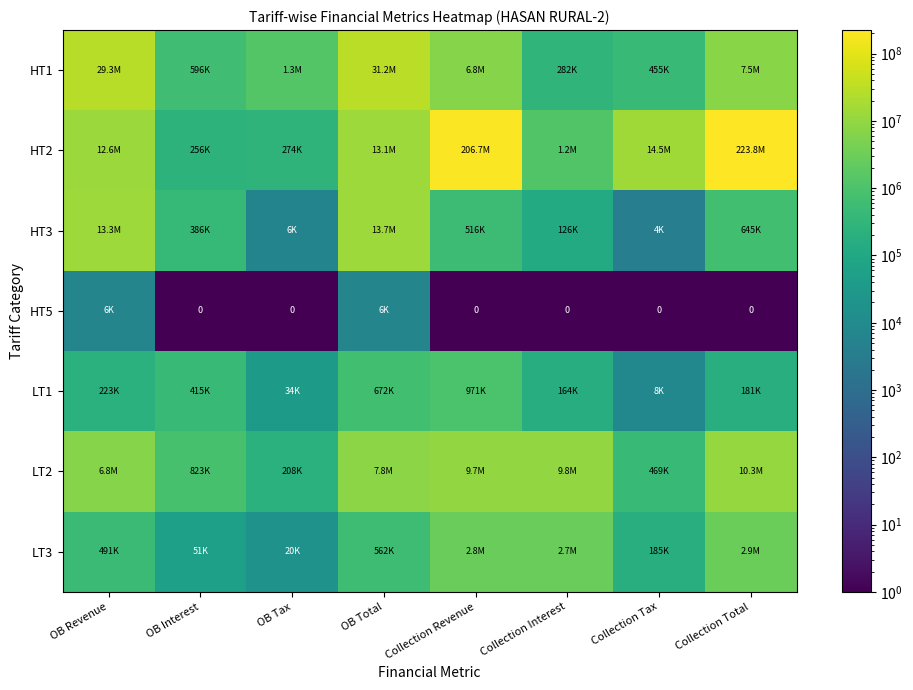

Is the value of LT1 at Collection Interest greater than the value of HT3 at Collection Interest?

Yes